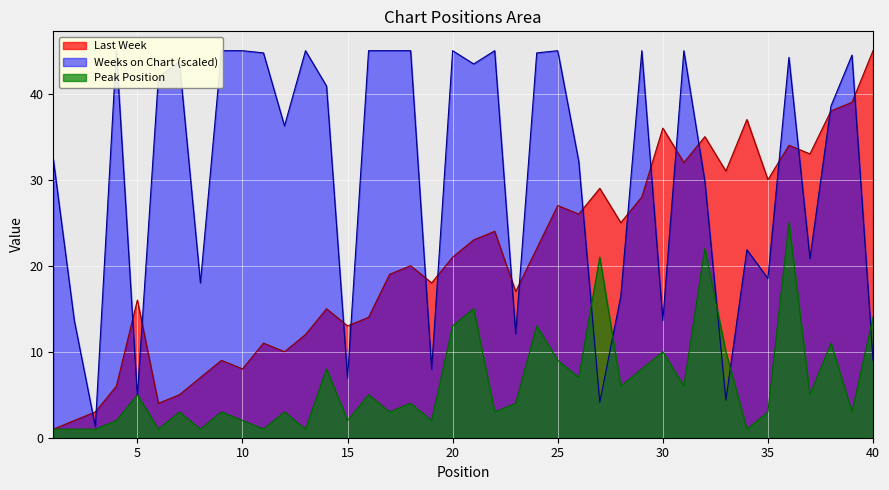

Where is Peak Position nearest to the value 13?

20